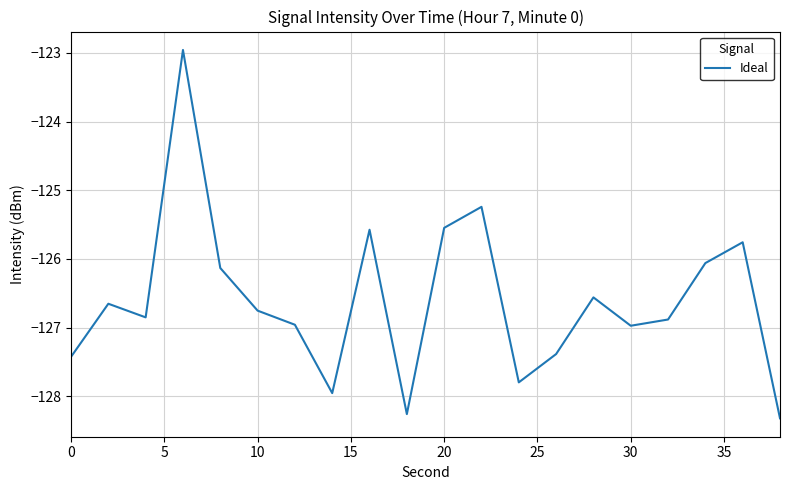

What is the smallest value displayed?

-128.3